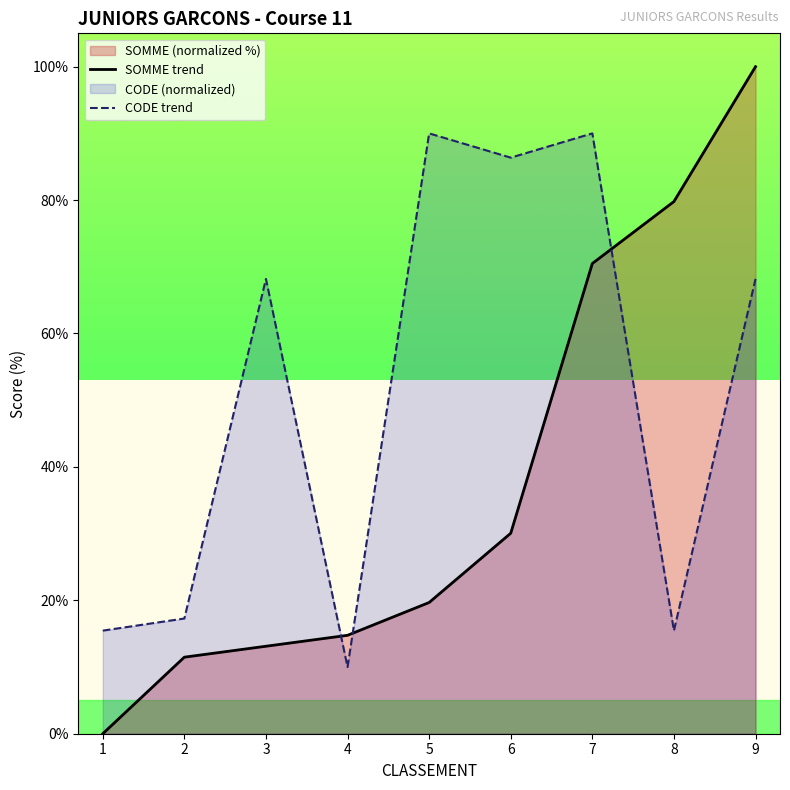

Rank the series by their average value, from highest to lowest.

CODE trend, SOMME trend